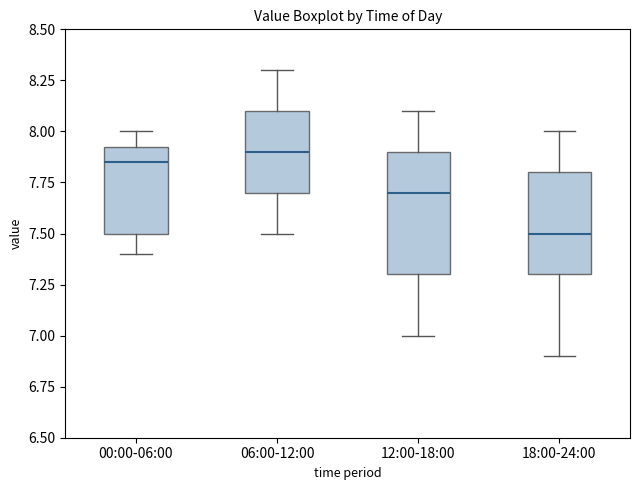

Which box is the tallest, from its lower edge to its upper edge?

12:00-18:00